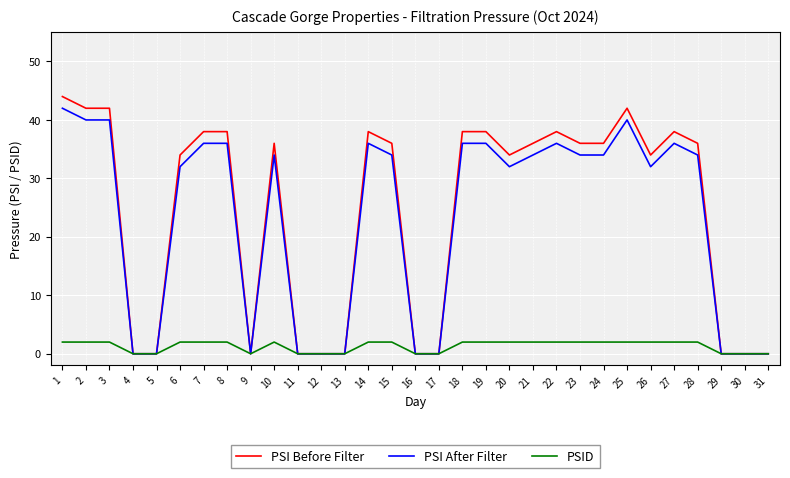

What are all the series names shown in the legend?

PSI Before Filter, PSI After Filter, PSID